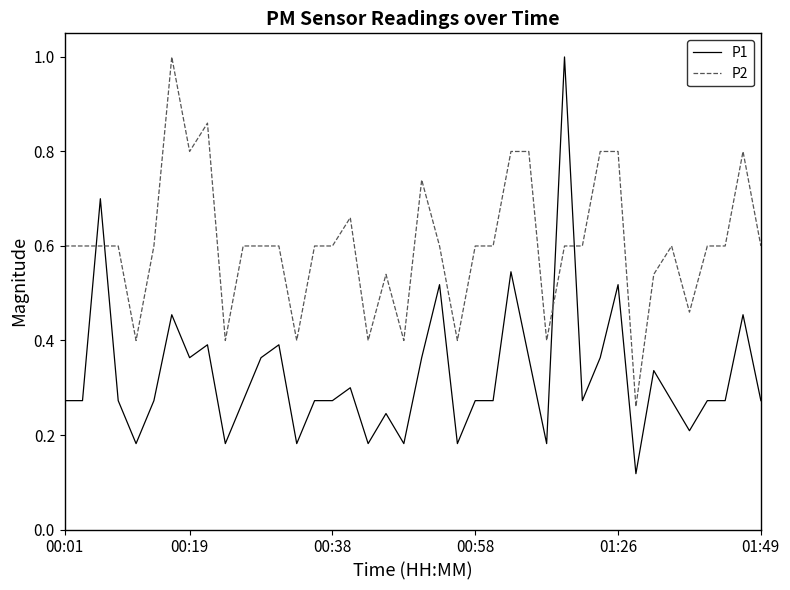

How many lines are shown in the chart?

2